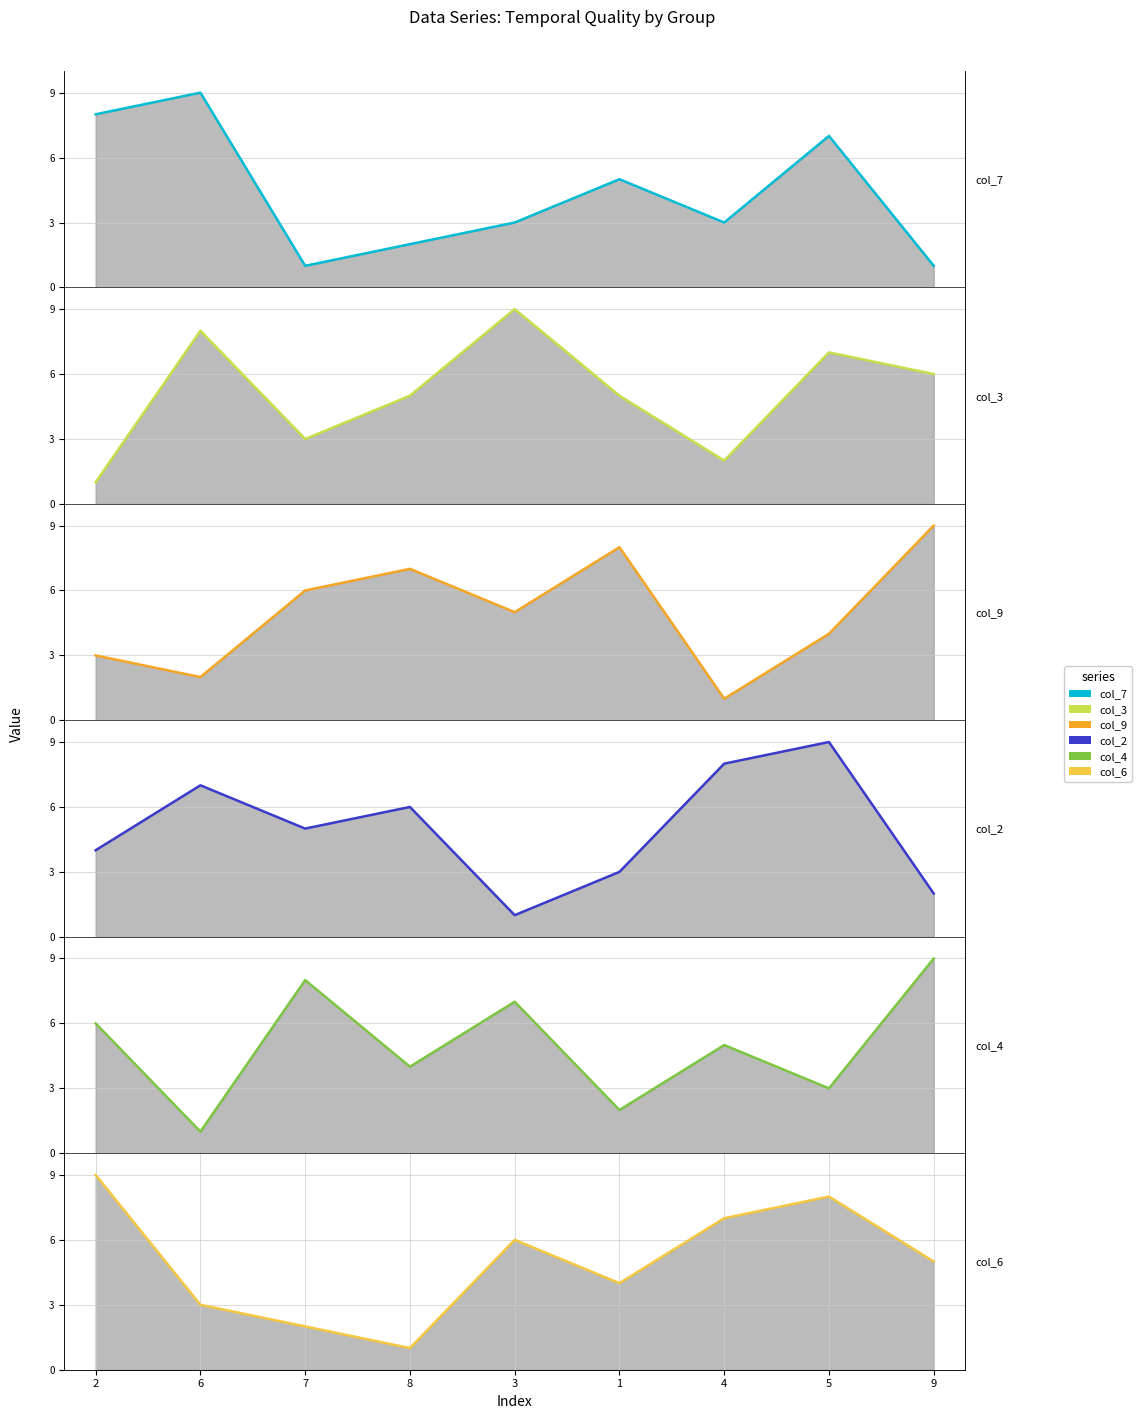

What is the difference between the col_9_line values at 1 and 2?

5